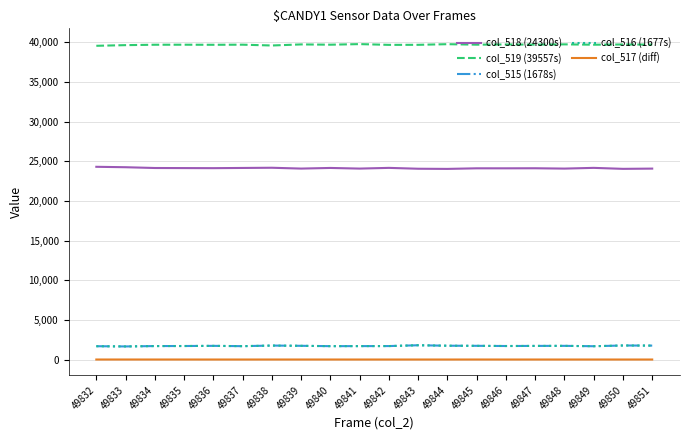

The value of col_518 (24300s) at 49848 is 24073. True or false?

True